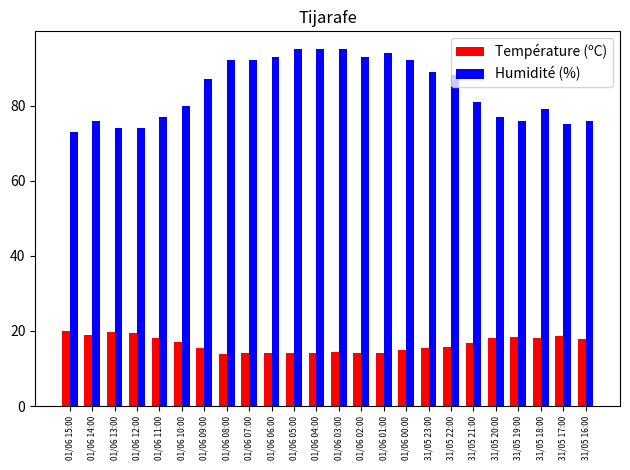

What is the maximum value shown in the chart?

95.0